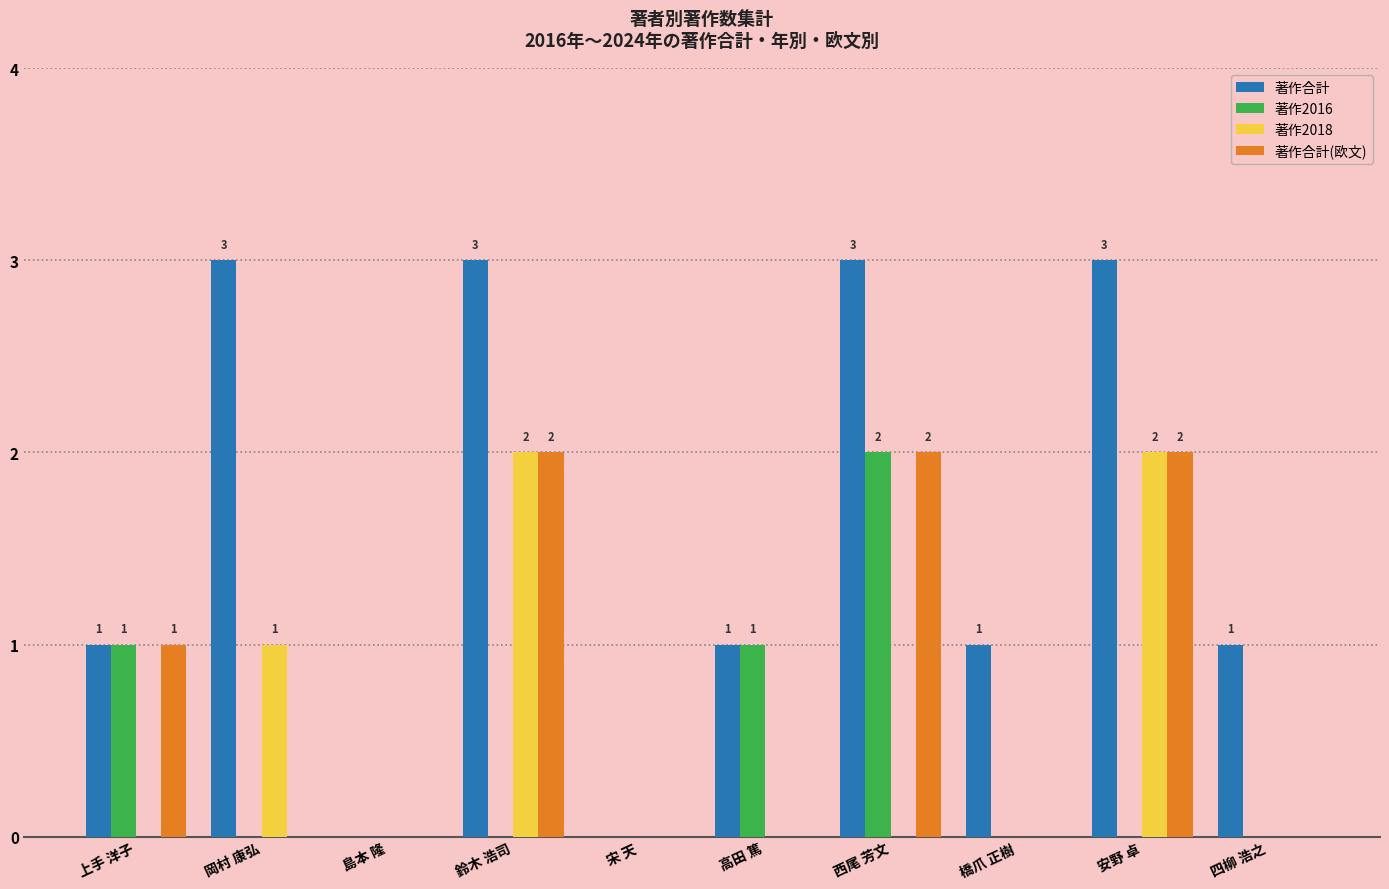

Which series has the largest total across all categories?

著作合計